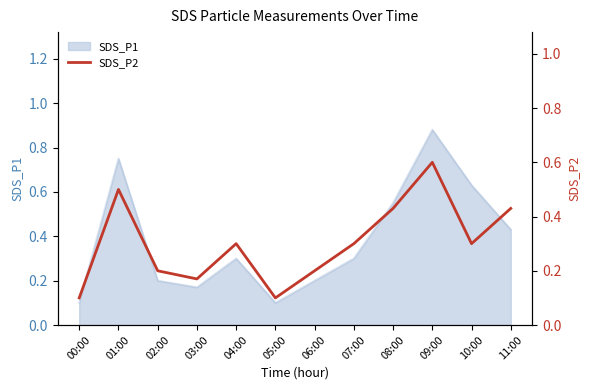

True or false: SDS_P1 has a value of 0.2 at 02:00.

True